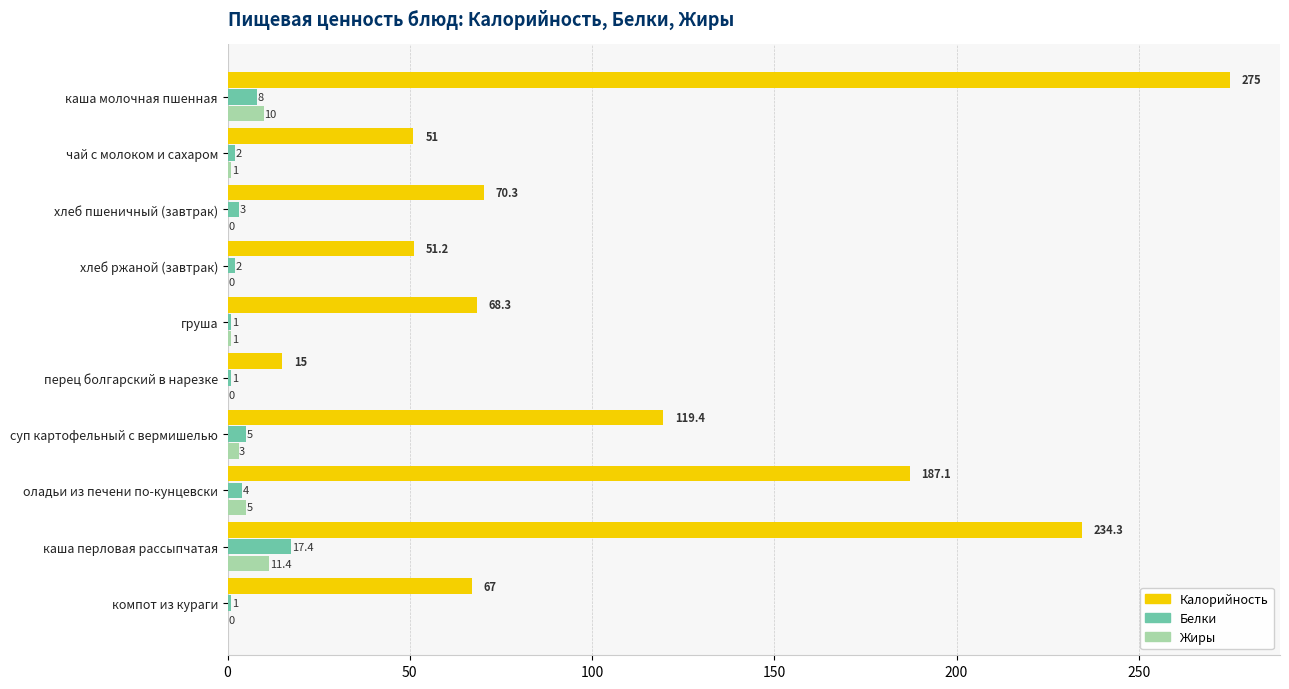

How many data points does each series have?

10